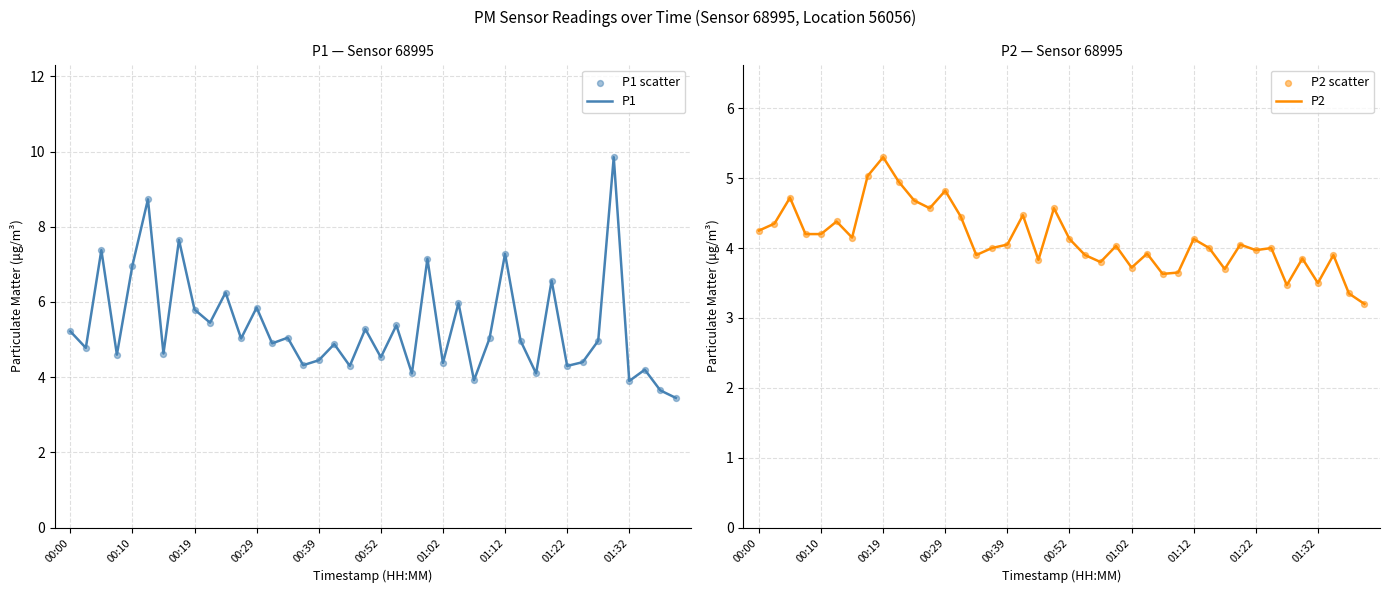

At which category is the sum across all series the highest?

35